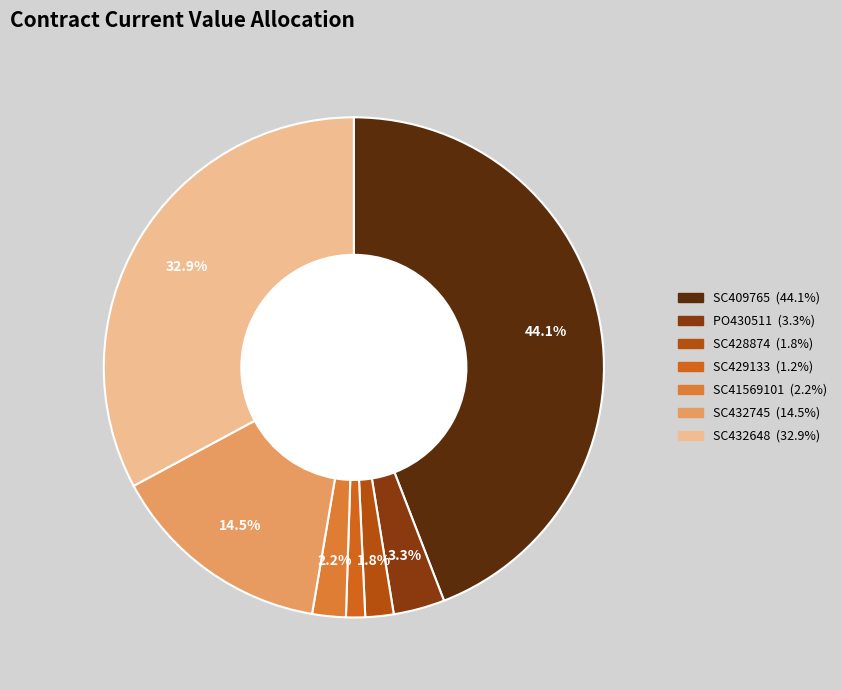

Approximately how many times larger is the value at PO430511 compared to SC432648?

0.1